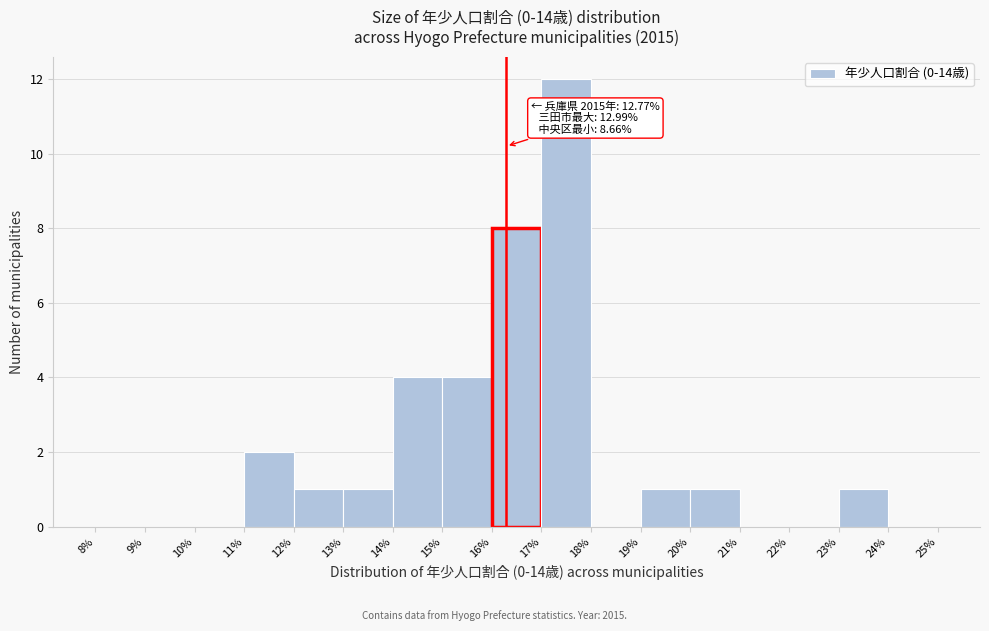

Over which range of the x-axis is the bar tallest?

17% to 18%